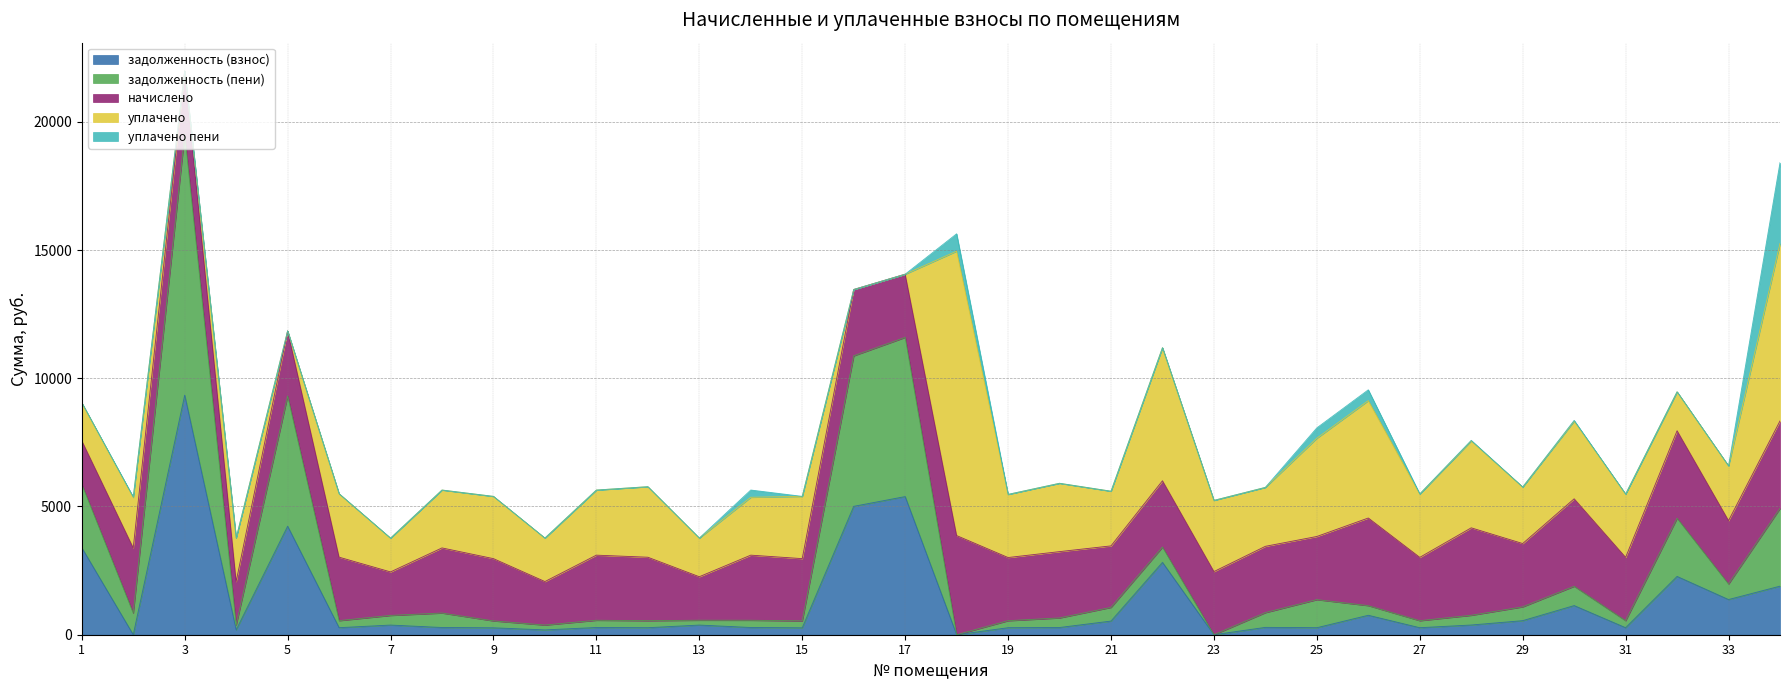

What is the difference between the уплачено values at 31 and 2?

502.0